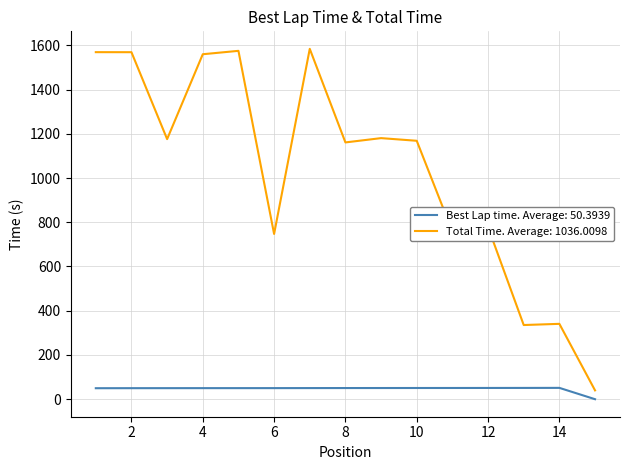

What is the greatest value displayed?

1584.0